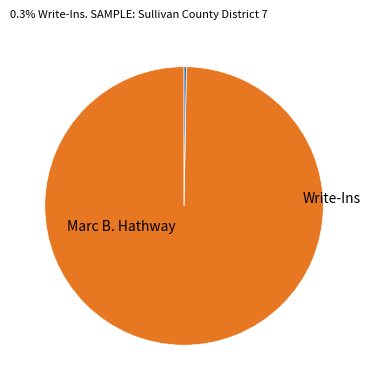

Does any single category account for the majority?

Yes